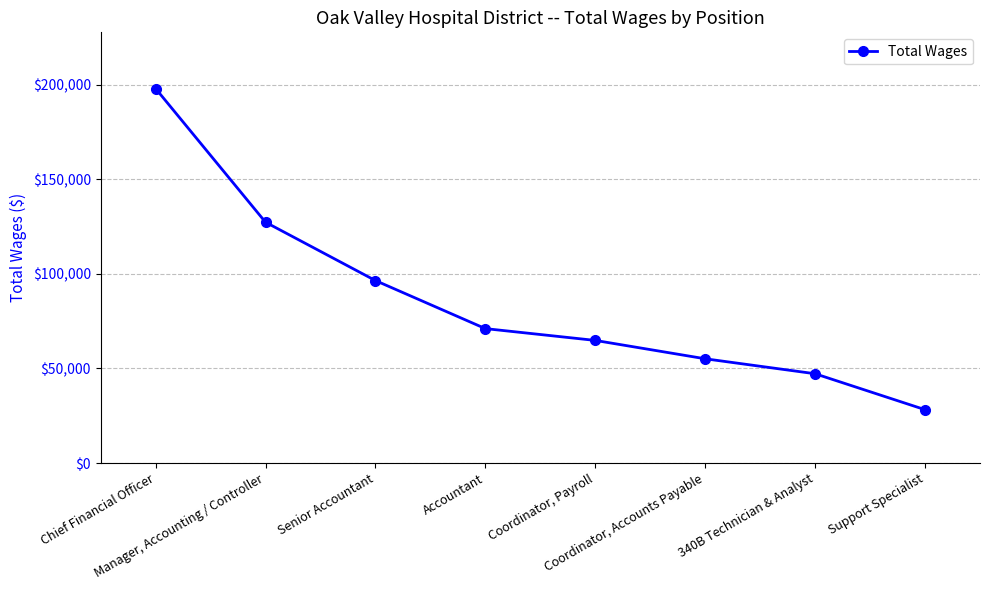

What is the ratio of the value at Coordinator, Accounts Payable to the value at Accountant?

0.8